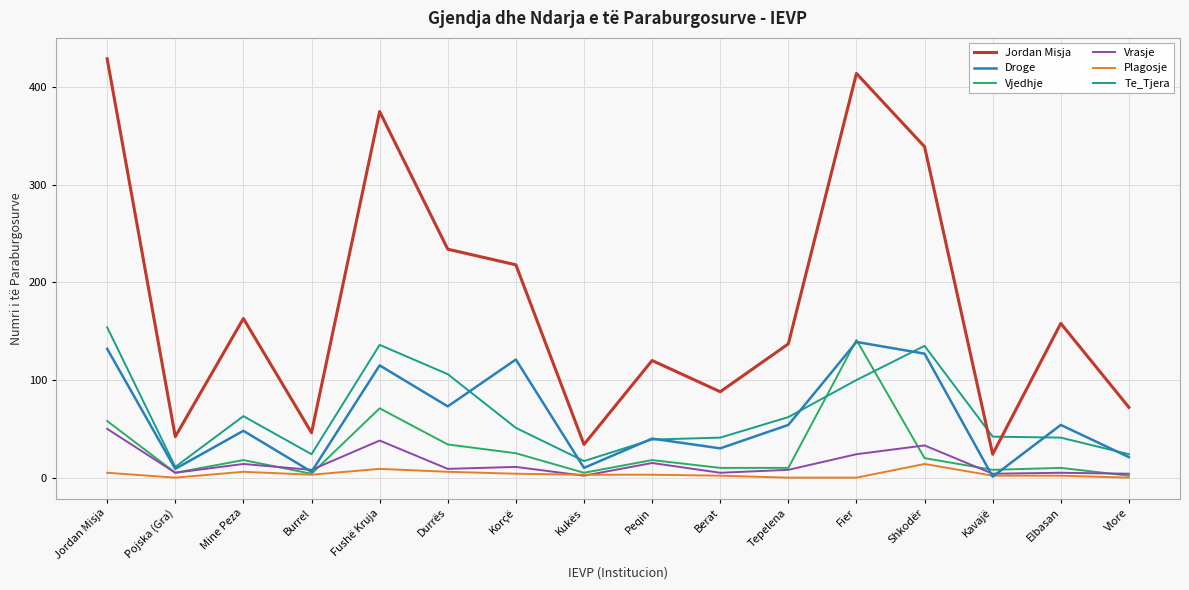

Which series has the largest total across all categories?

Jordan Misja